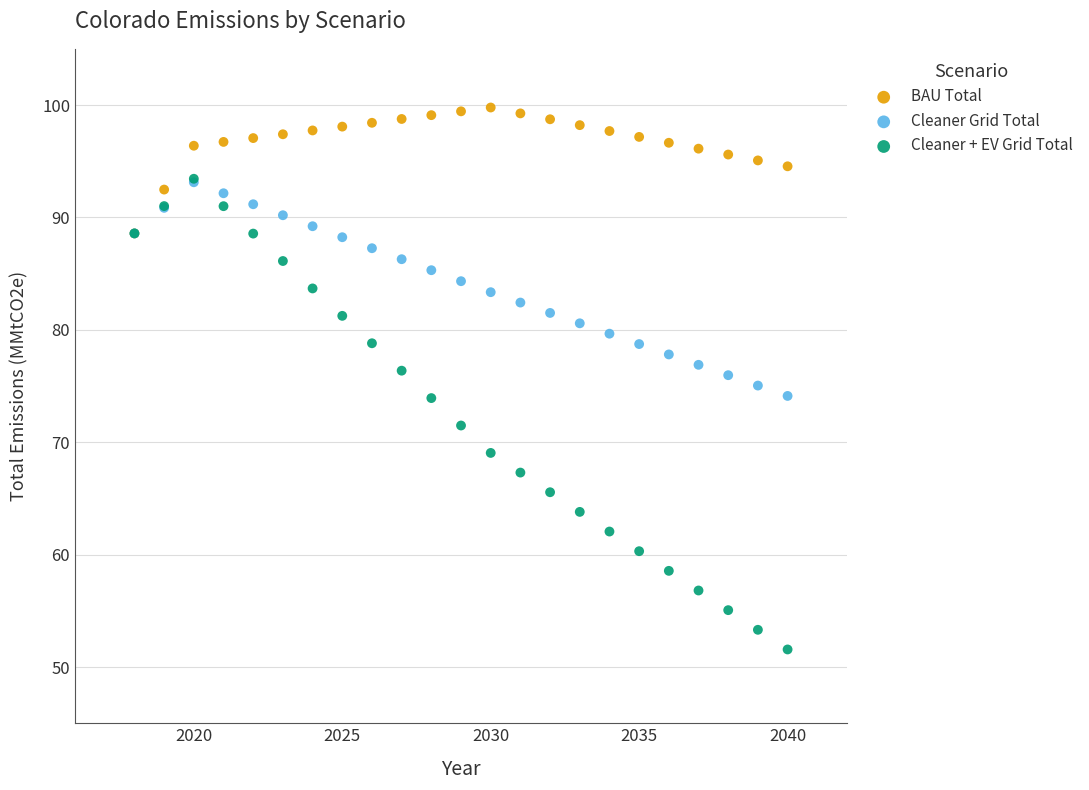

Which series has the largest Y range (max minus min)?

Cleaner + EV Grid Total